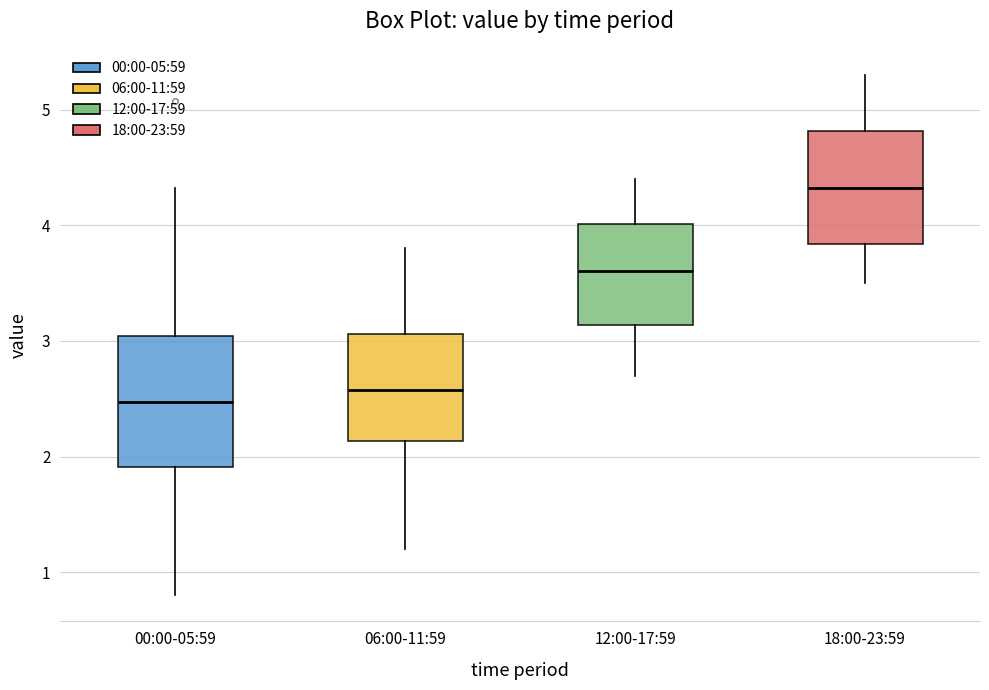

Reading left to right, read every box against the y-axis: the position of its median line, the range the box covers, and the ends of its whiskers. The values are not printed on the chart, so give them approximately, as read against the axis.

00:00-05:59: median 2.5, box 1.9 to 3.0, whiskers 0.8 to 4.3
06:00-11:59: median 2.6, box 2.1 to 3.1, whiskers 1.2 to 3.8
12:00-17:59: median 3.6, box 3.1 to 4.0, whiskers 2.7 to 4.4
18:00-23:59: median 4.3, box 3.8 to 4.8, whiskers 3.5 to 5.3